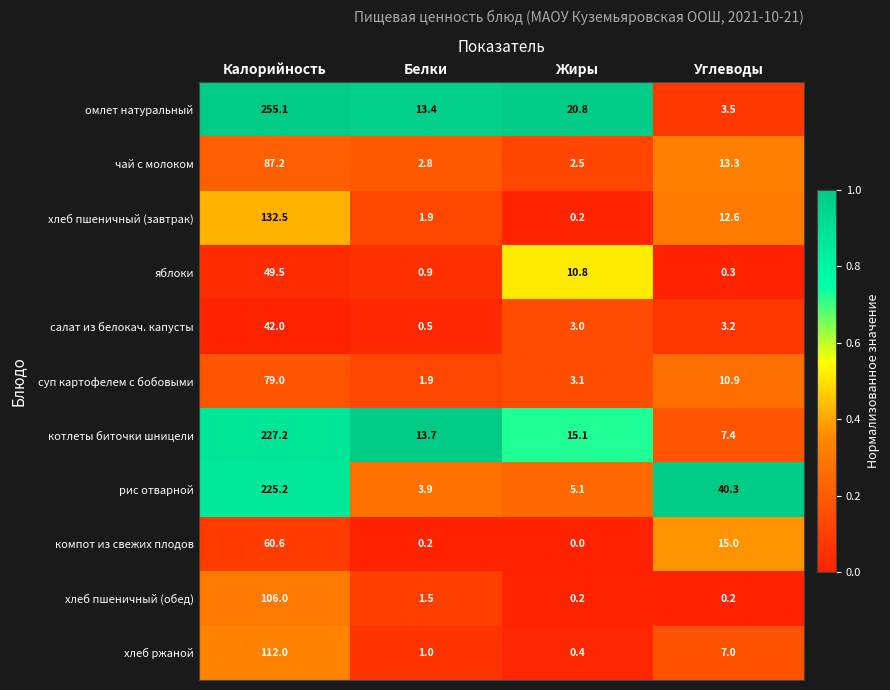

Which series changed the most between Калорийность and Углеводы?

омлет натуральный